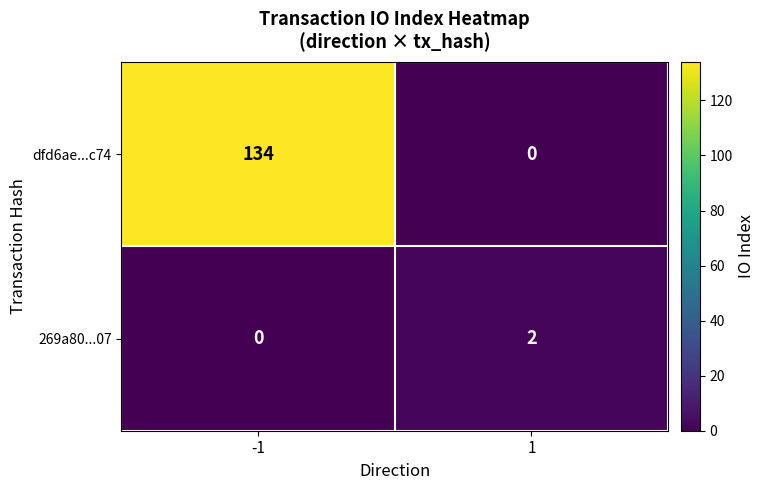

The 269a80...07 series shows 2 at 1. True or false?

True